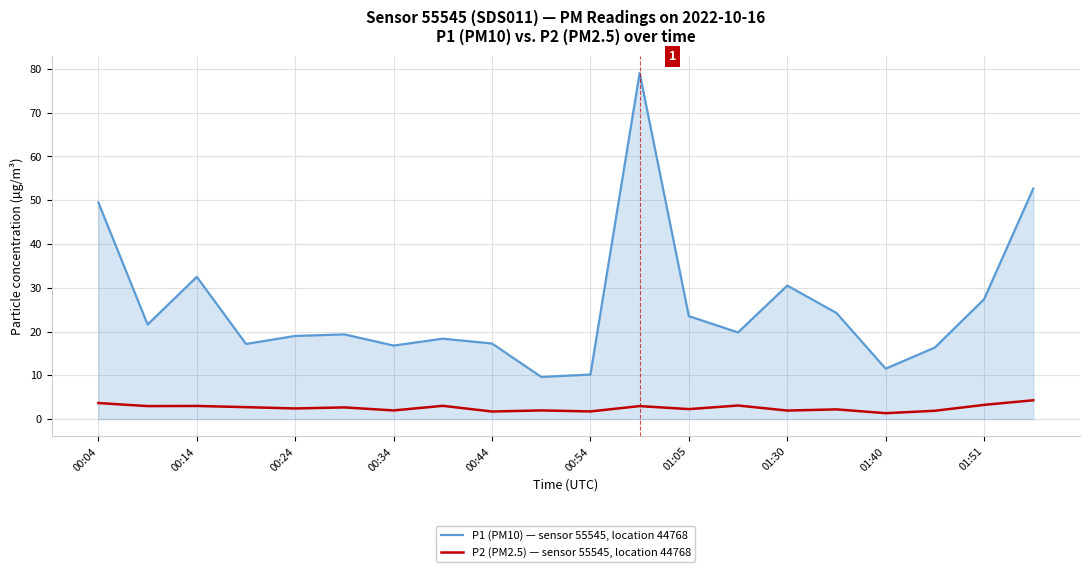

True or false: P1 (PM10) — sensor 55545, location 44768 and P2 (PM2.5) — sensor 55545, location 44768 cross at least once.

False